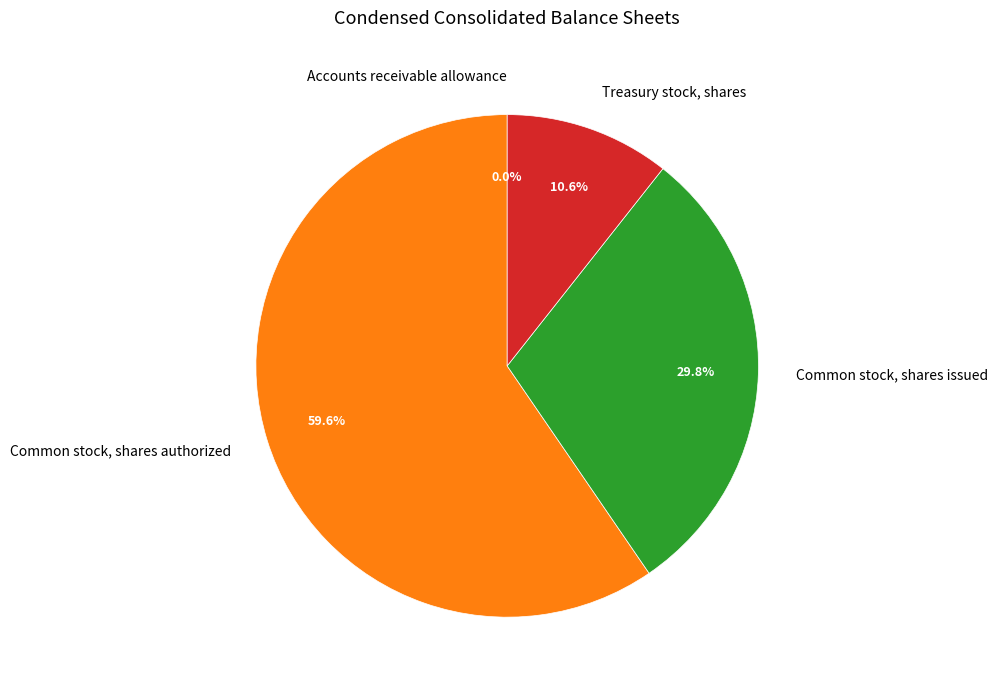

What is the ratio of the value at Common stock, shares authorized to the value at Common stock, shares issued?

2.0